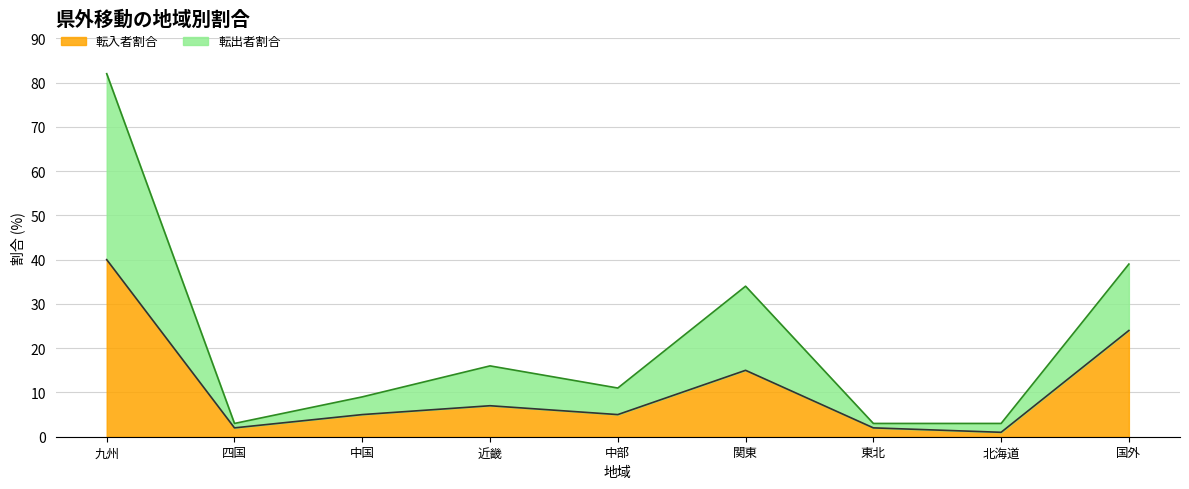

At which category is the sum across all series the highest?

九州